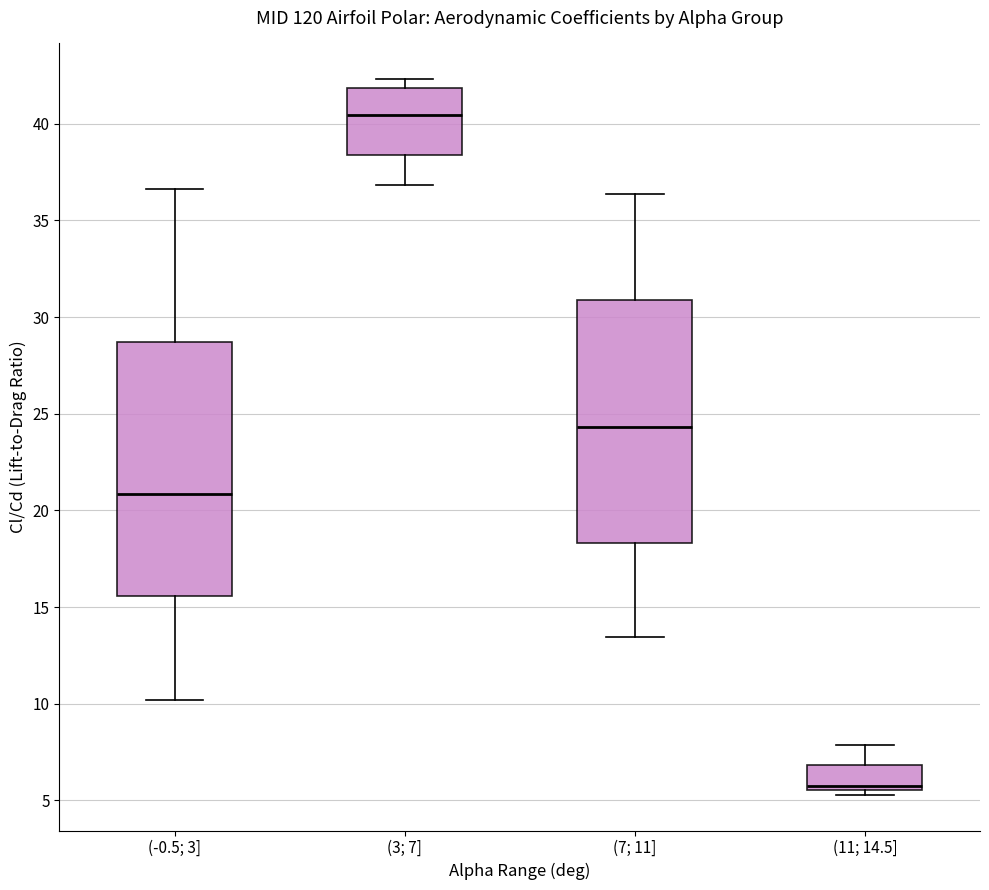

Reading left to right, transcribe this box plot: for each box, give where its median line is, the range the box spans, and where its two whiskers end, as read against the y-axis. The values are not printed on the chart, so give them approximately, as read against the axis.

(-0.5; 3]: median 21.0, box 15.5 to 28.5, whiskers 10.0 to 36.5
(3; 7]: median 40.5, box 38.5 to 42.0, whiskers 37.0 to 42.5
(7; 11]: median 24.5, box 18.5 to 31.0, whiskers 13.5 to 36.5
(11; 14.5]: median 6.0, box 5.5 to 7.0, whiskers 5.5 (just below the box's lower edge) to 8.0